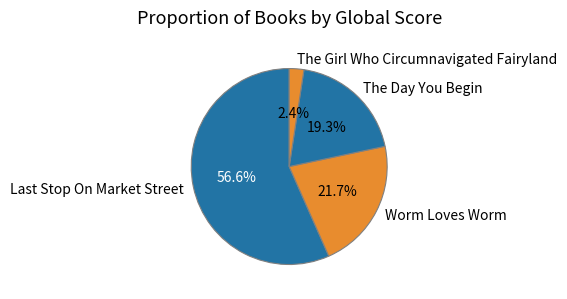

Which slice is the smallest?

The Girl Who Circumnavigated Fairyland